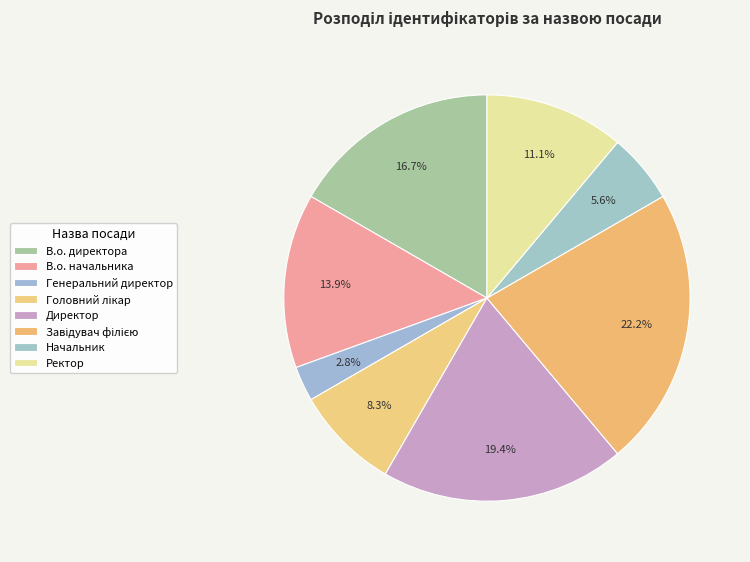

How many slices are in this pie chart?

8